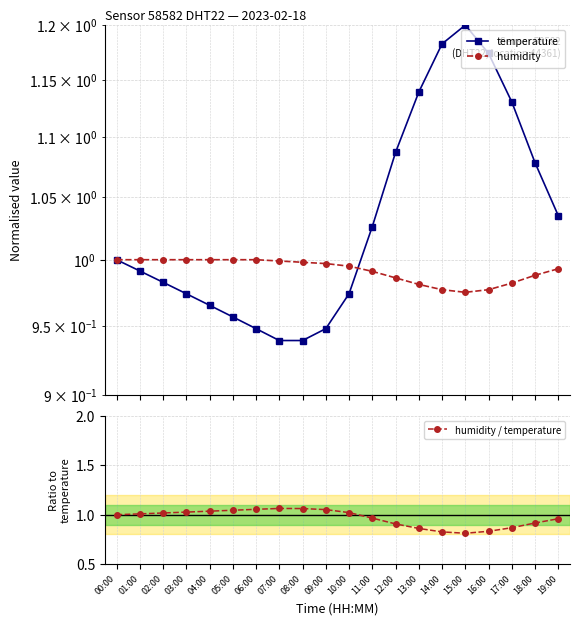

How many interior local peaks does the temperature series have?

1